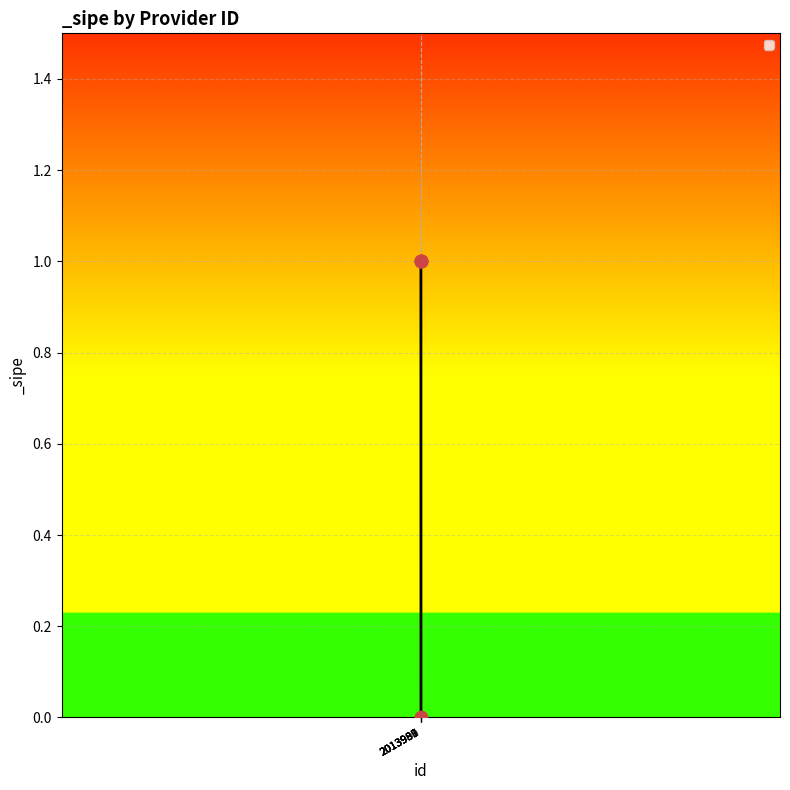

What is the change in value from 2013987 to 2013991?

-1